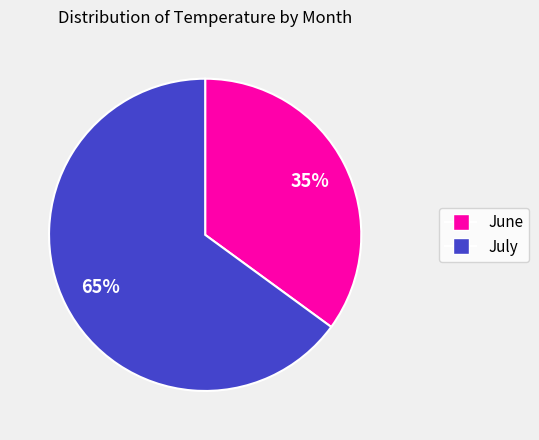

To the nearest percent, what is the average slice percentage?

50%